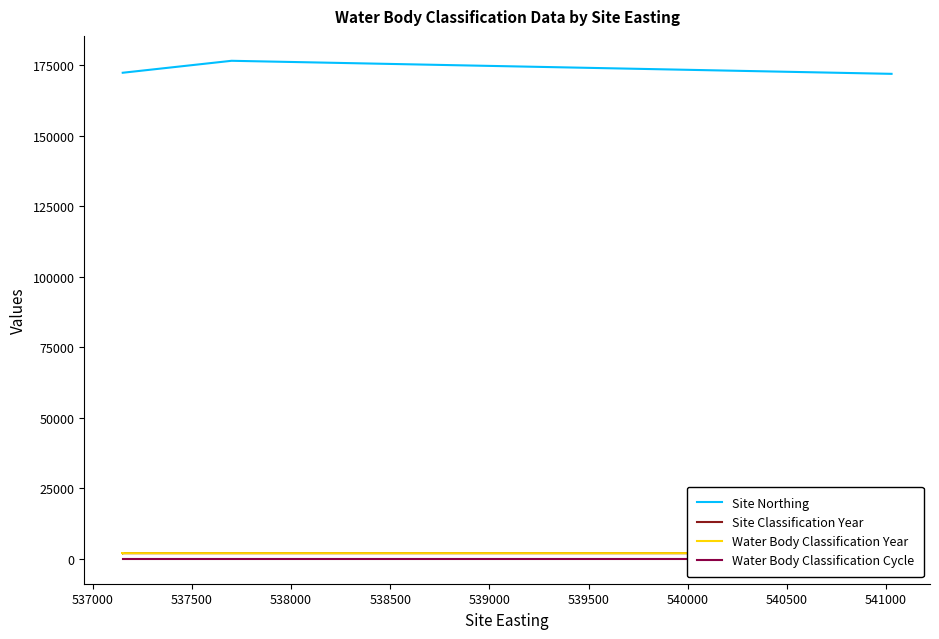

What is the smallest value displayed?

1